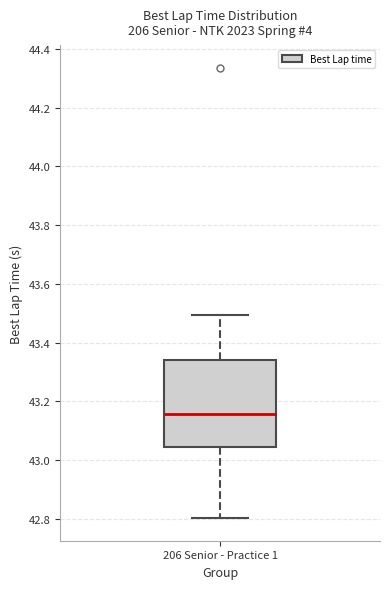

Where is the upper edge of the box for 206 Senior - Practice 1 on the y-axis? The values are not printed on the chart, so give them approximately, as read against the axis.

43.34